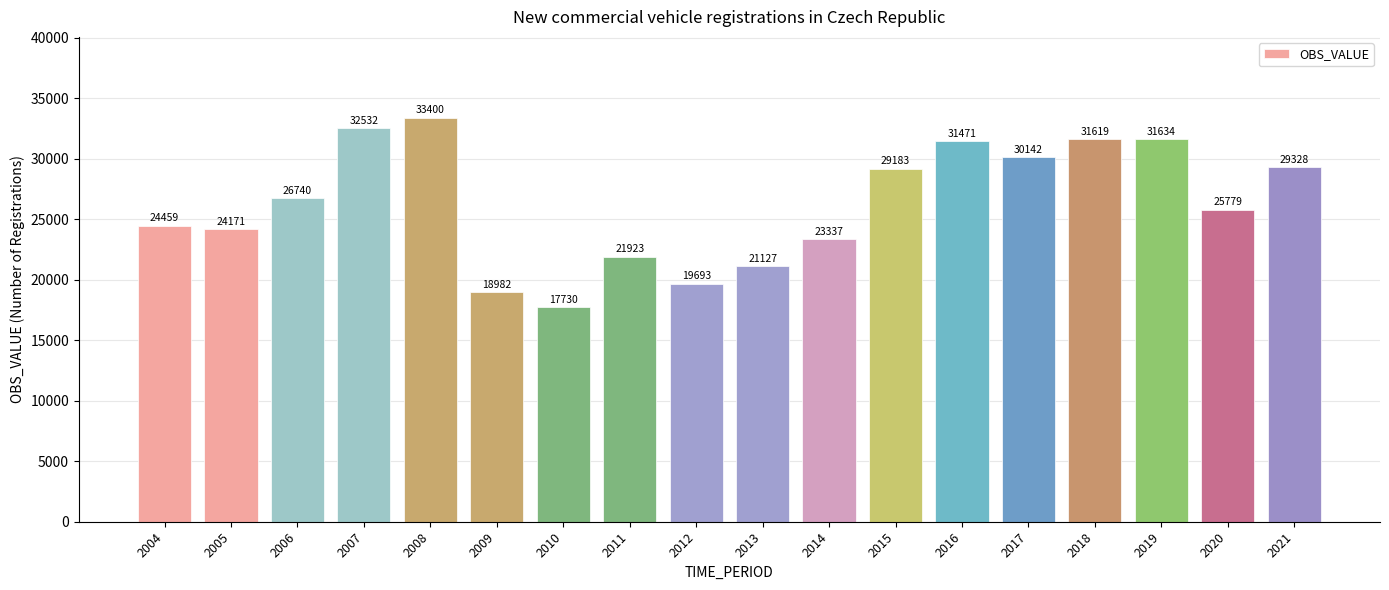

Count the number of categories in the chart.

18